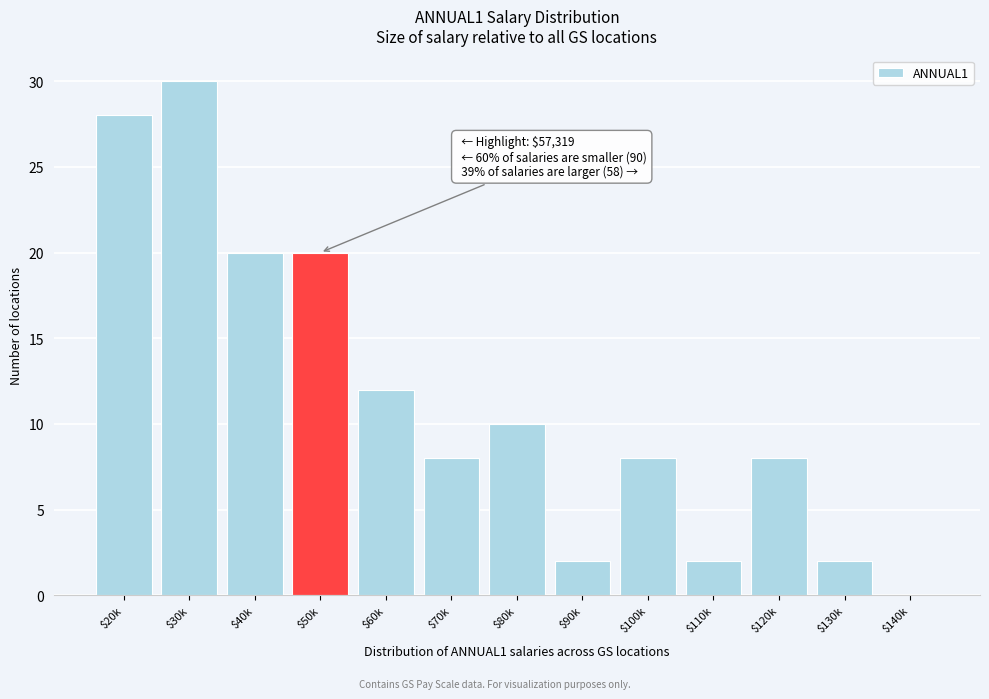

At which category does the chart reach its peak across all series?

$30k